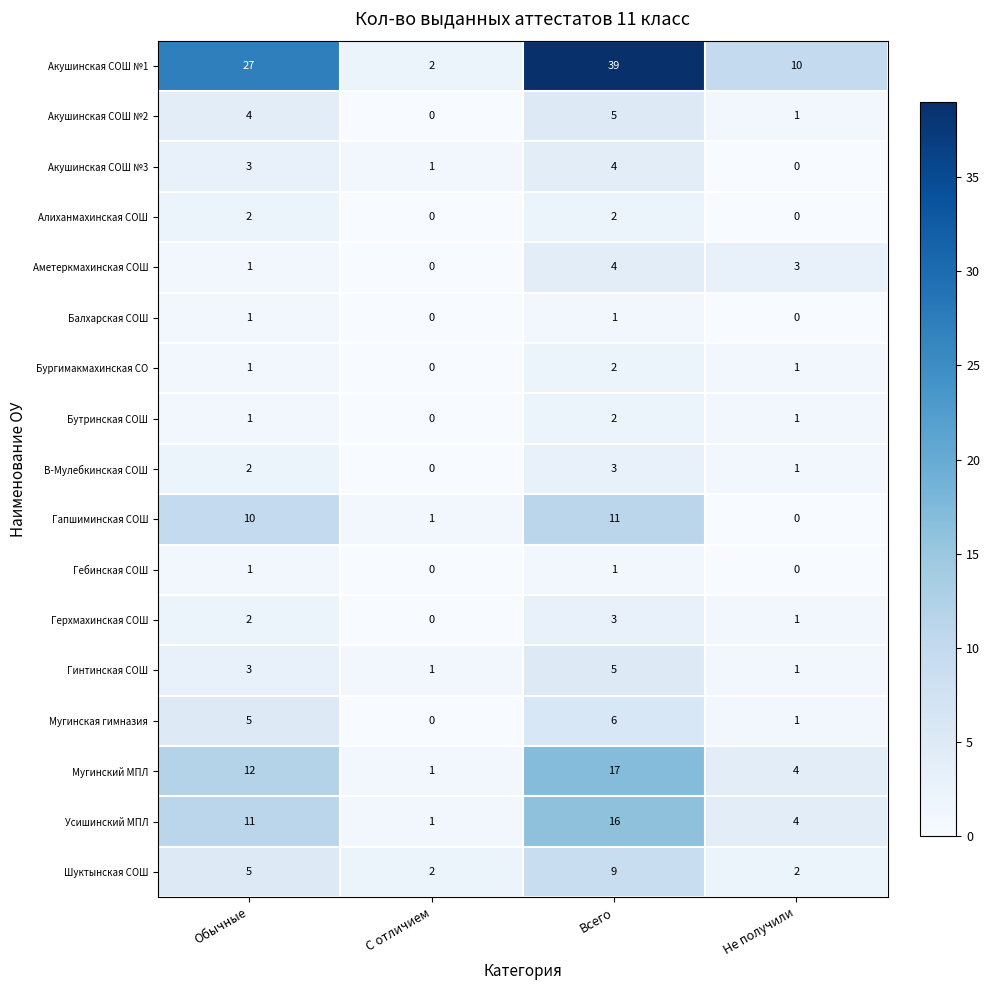

Which category has the highest value in the Аметеркмахинская СОШ series?

Всего